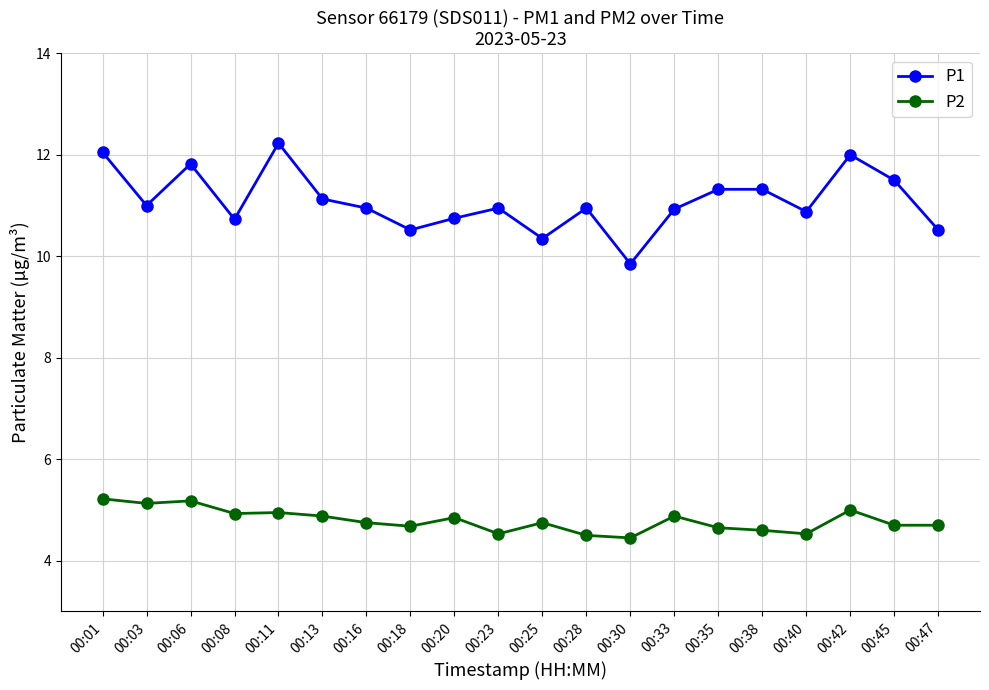

How many values in the P1 series exceed 10?

19